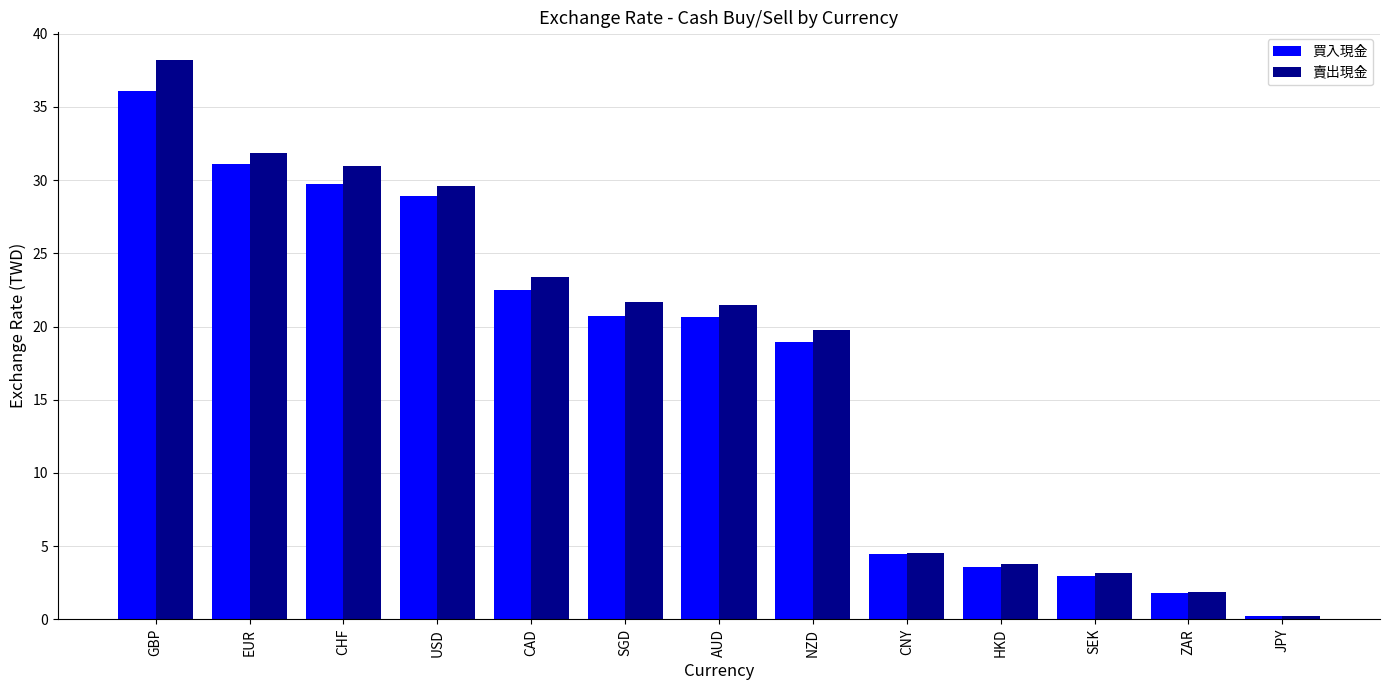

List the series in order of their peak value, lowest first.

買入現金, 賣出現金